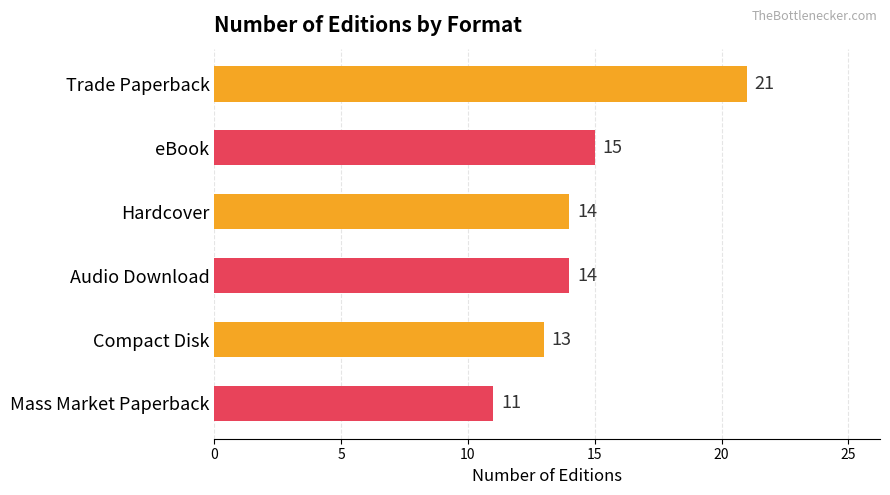

Reading top to bottom, list all the values displayed in this chart.

Trade Paperback=21	eBook=15	Hardcover=14	Audio Download=14	Compact Disk=13	Mass Market Paperback=11